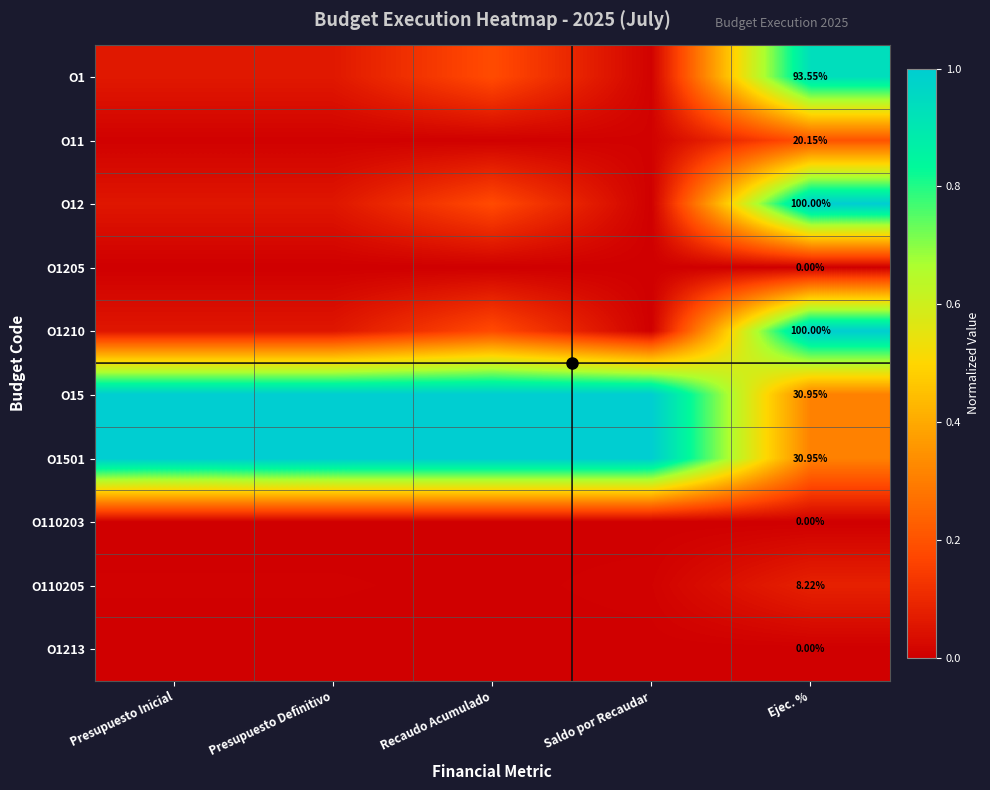

At how many categories does at least one series exceed 0?

5